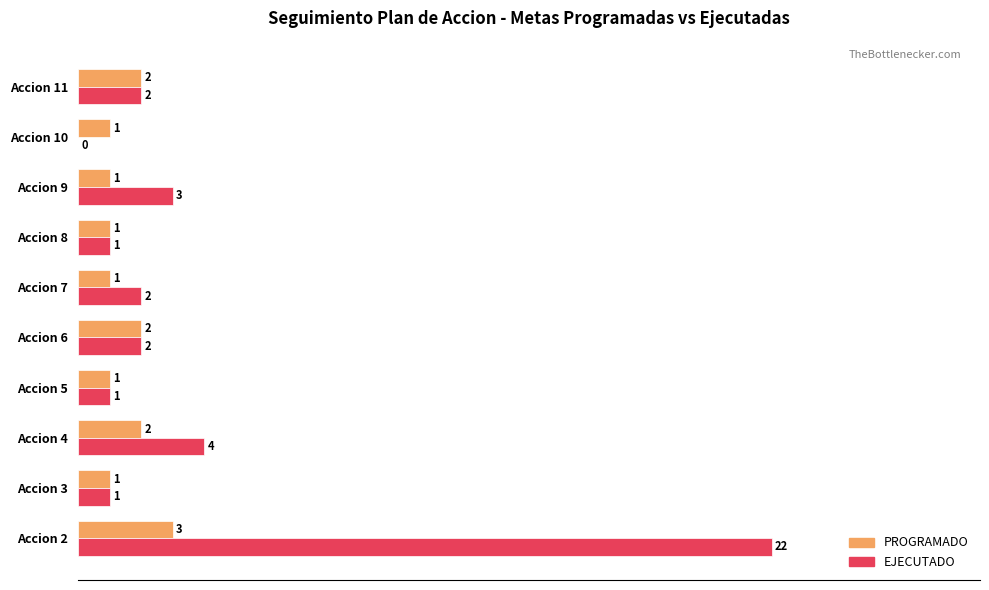

Is it true that PROGRAMADO equals 2 at Accion 10?

False